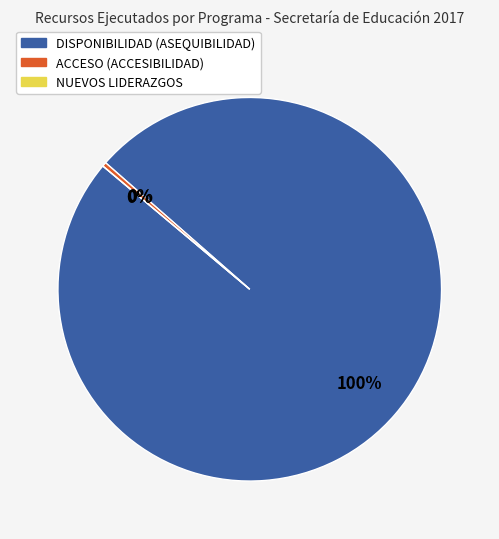

Which category accounts for the majority?

DISPONIBILIDAD (ASEQUIBILIDAD)